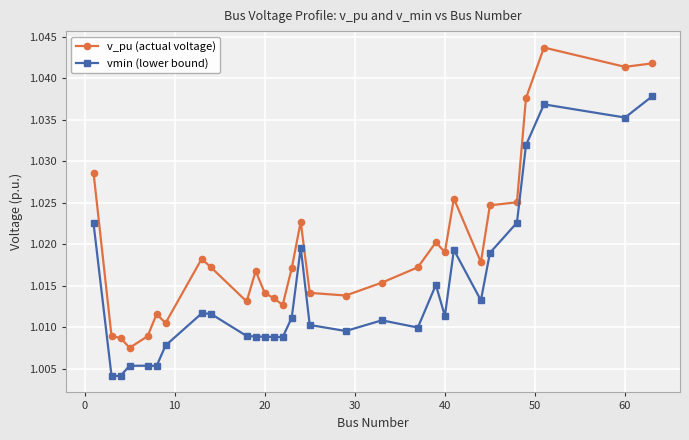

List the series in order of their overall mean, highest first.

v_pu (actual voltage), vmin (lower bound)